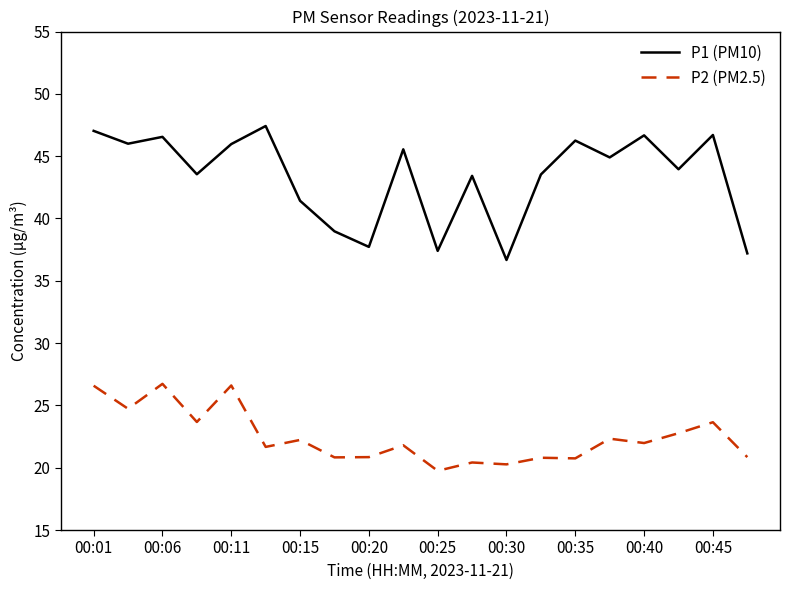

Which series has the largest range (max minus min)?

P1 (PM10)